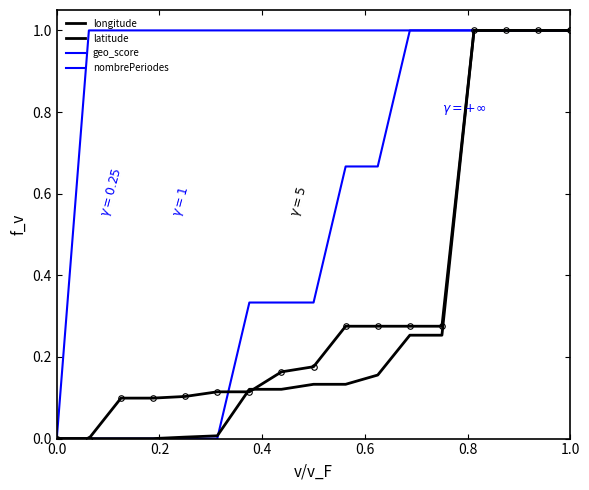

Which series has the largest total across all categories?

geo_score